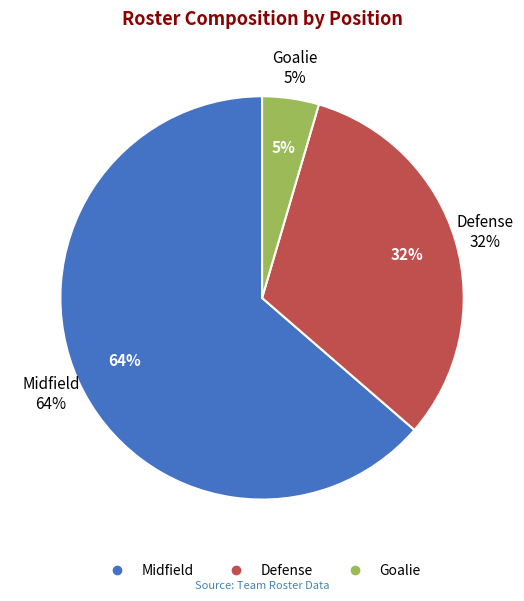

Do Defense and Midfield together represent more than half of the pie?

Yes